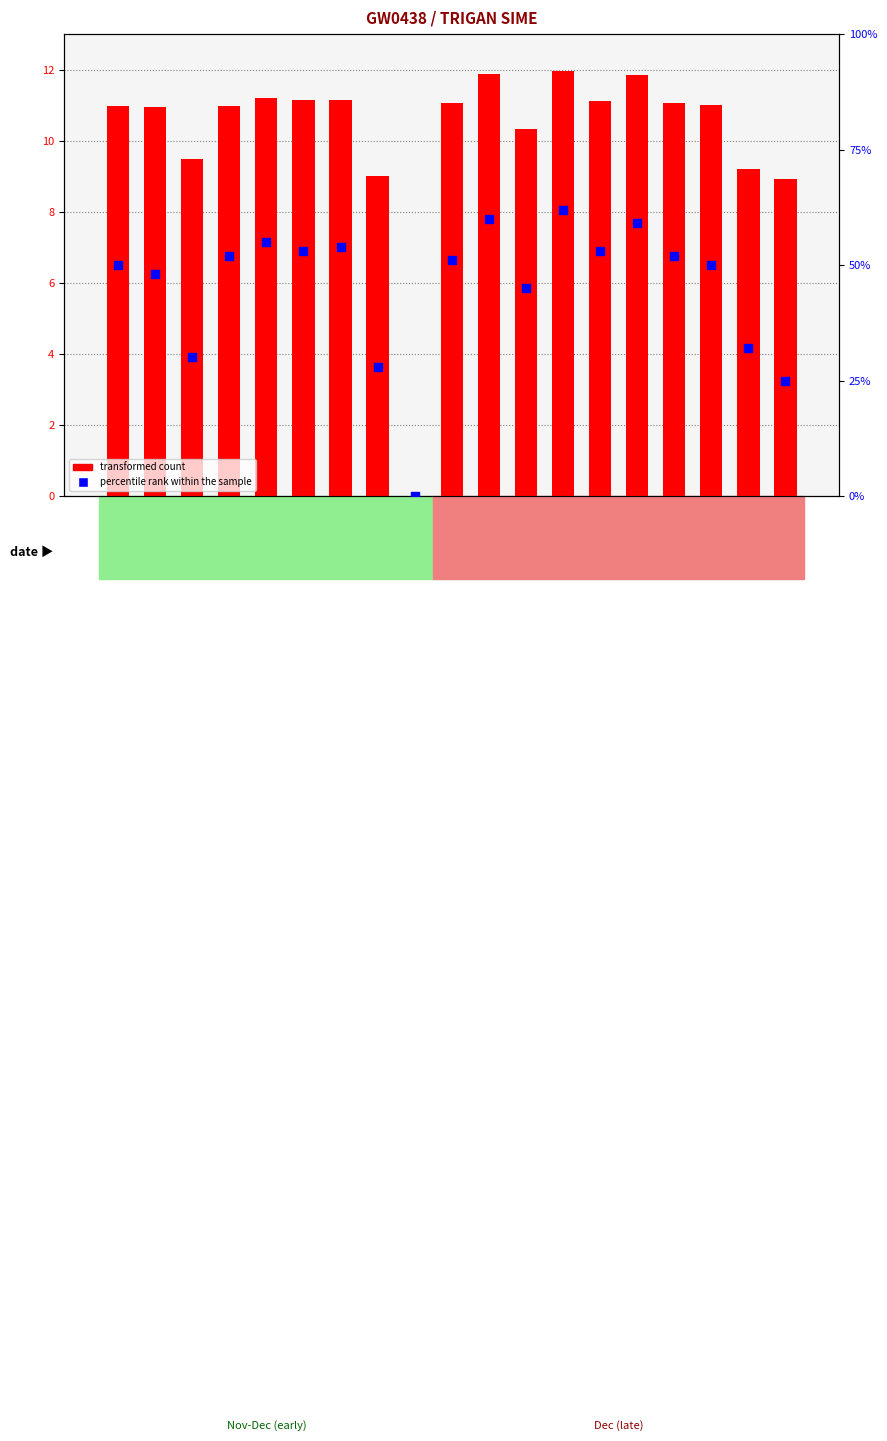

Is the value of percentile rank within the sample at 24-Tue greater than the value of transformed count at 16-Mon?

Yes